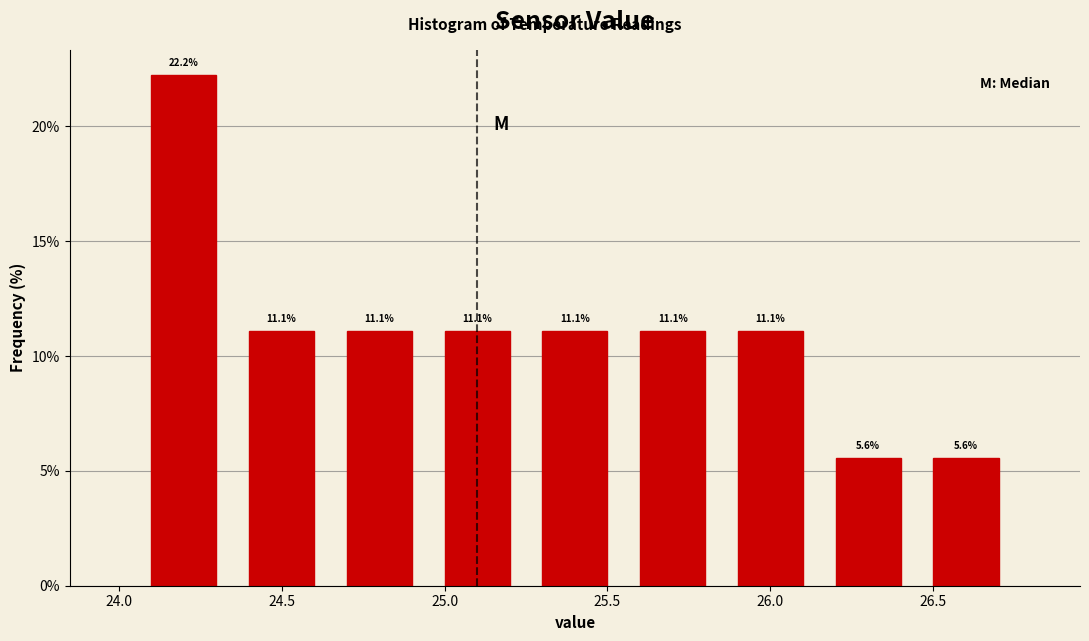

Reading left to right, transcribe this chart: for each bar, give the range it covers on the x-axis and its height.

24.05 to 24.35: 22.2
24.35 to 24.65: 11.1
24.65 to 24.95: 11.1
24.95 to 25.25: 11.1
25.25 to 25.55: 11.1
25.55 to 25.85: 11.1
25.85 to 26.15: 11.1
26.15 to 26.45: 5.6
26.45 to 26.75: 5.6